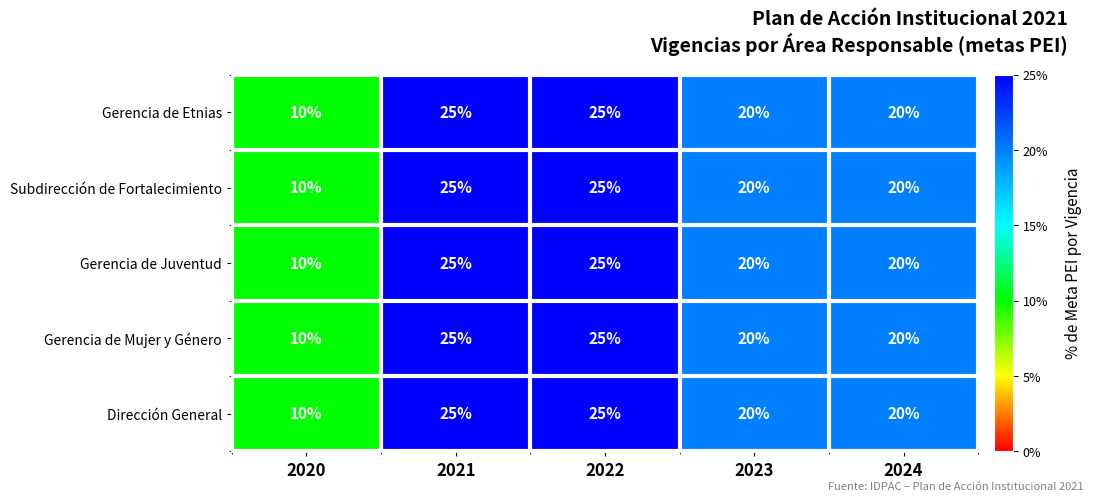

Reading left to right, list all the values displayed in this chart.

Gerencia de Etnias: 2020=10	2021=25	2022=25	2023=20	2024=20
Subdirección de Fortalecimiento: 2020=10	2021=25	2022=25	2023=20	2024=20
Gerencia de Juventud: 2020=10	2021=25	2022=25	2023=20	2024=20
Gerencia de Mujer y Género: 2020=10	2021=25	2022=25	2023=20	2024=20
Dirección General: 2020=10	2021=25	2022=25	2023=20	2024=20